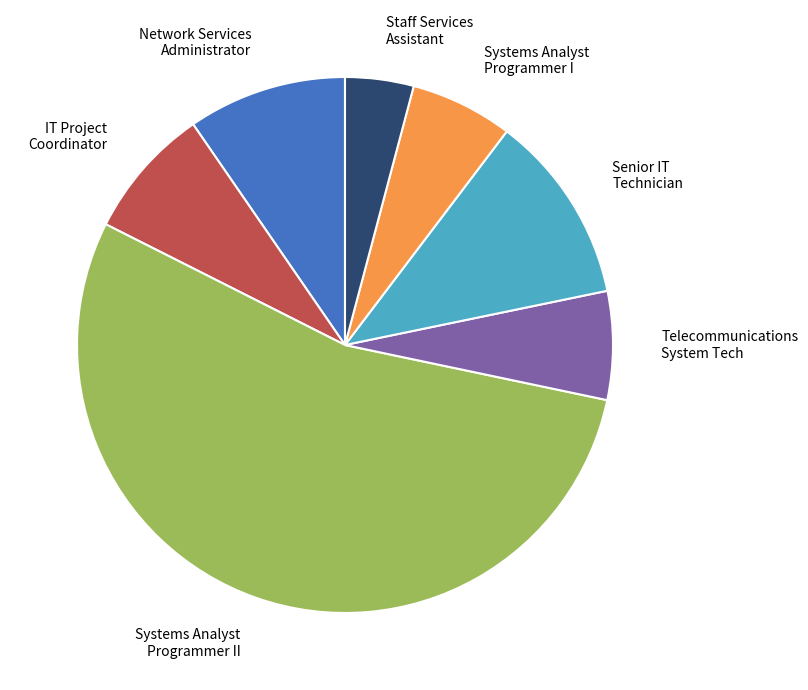

Which category accounts for the majority?

Systems Analyst Programmer II